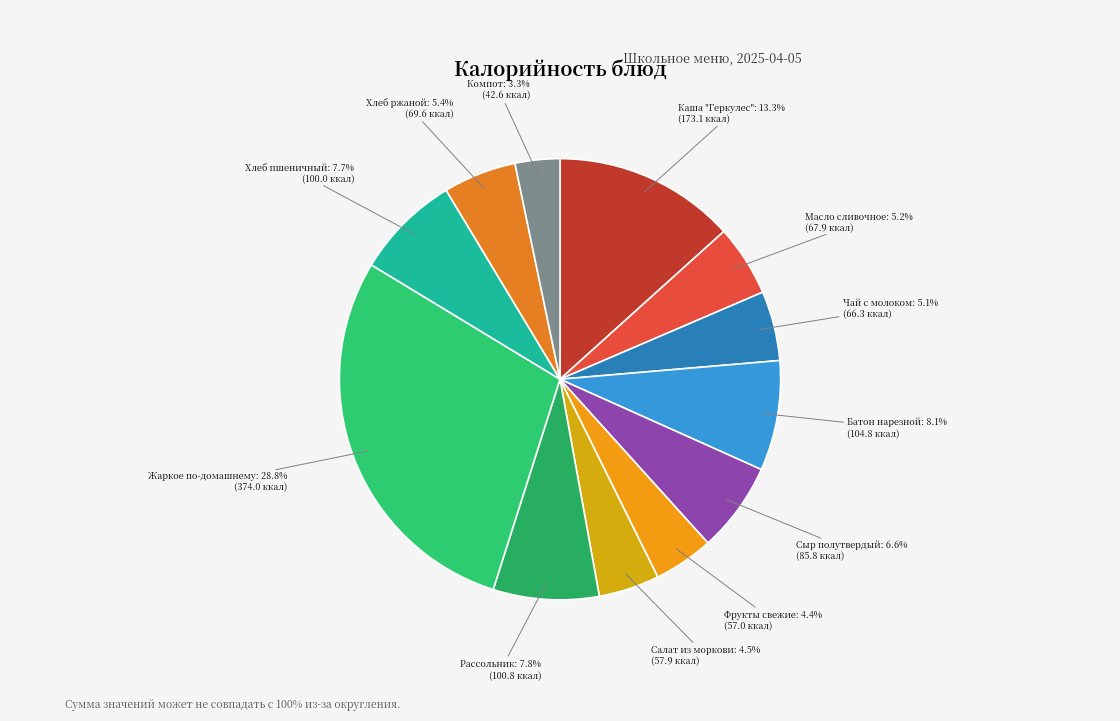

Count the number of slices in the pie.

12